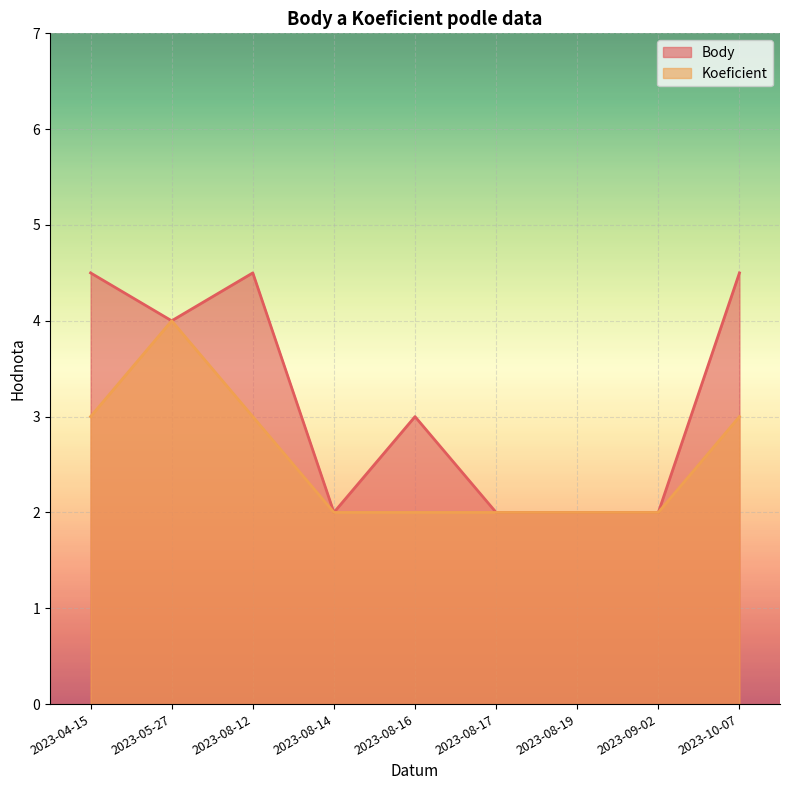

Which series has the largest range (max minus min)?

Body